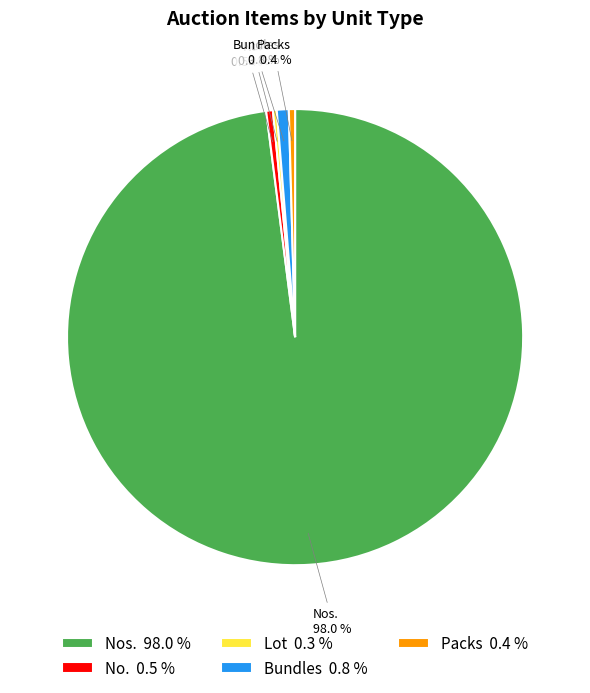

Is there a majority slice in this chart?

Yes